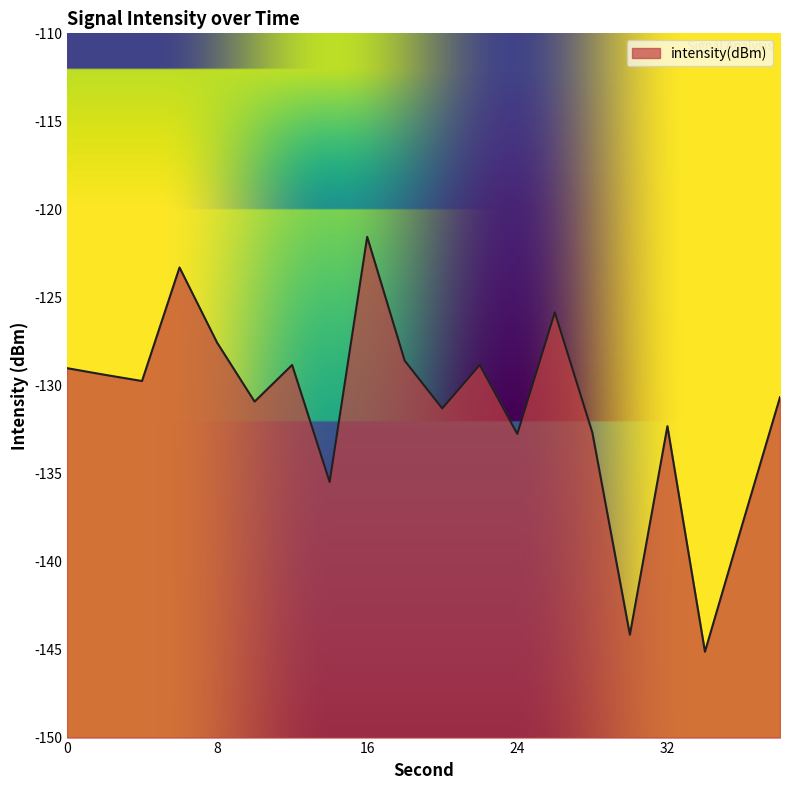

Count the number of categories in the chart.

20